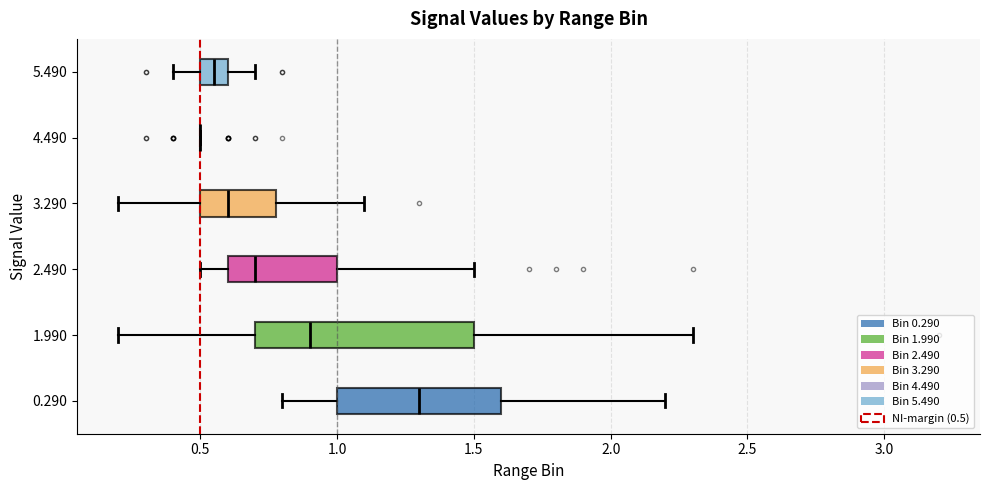

Reading bottom to top, read every box against the x-axis: the position of its median line, the range the box covers, and the ends of its whiskers. The values are not printed on the chart, so give them approximately, as read against the axis.

0.290: median 1.30, box 1.00 to 1.60, whiskers 0.80 to 2.20
1.990: median 0.90, box 0.70 to 1.50, whiskers 0.20 to 2.30
2.490: median 0.70, box 0.60 to 1.00, whiskers 0.50 to 1.50
3.290: median 0.60, box 0.50 to 0.80, whiskers 0.20 to 1.10
4.490: box collapsed to a line at 0.50, whiskers 0.50 to 0.50
5.490: median 0.55, box 0.50 to 0.60, whiskers 0.40 to 0.70